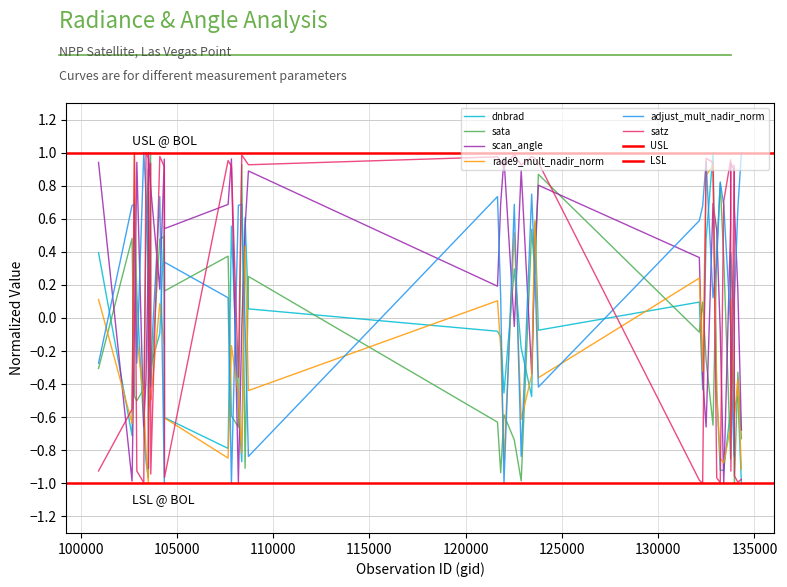

Count the number of data series in this chart.

6